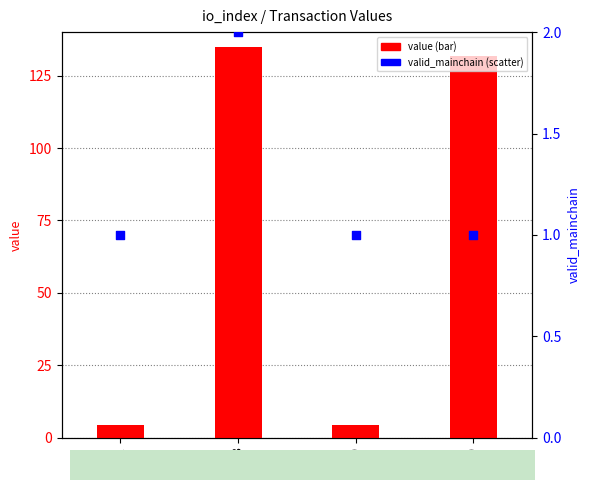

Which series contains the highest Y value?

value